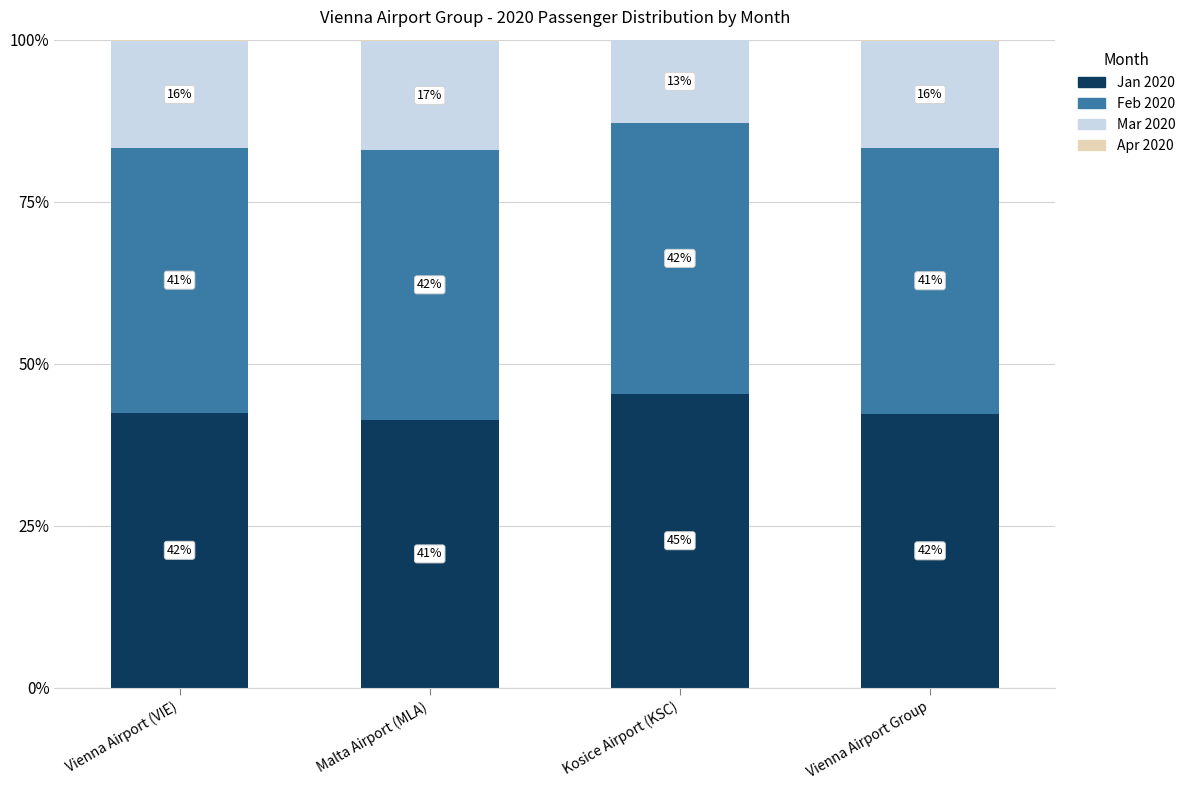

Are the bars horizontal?

No